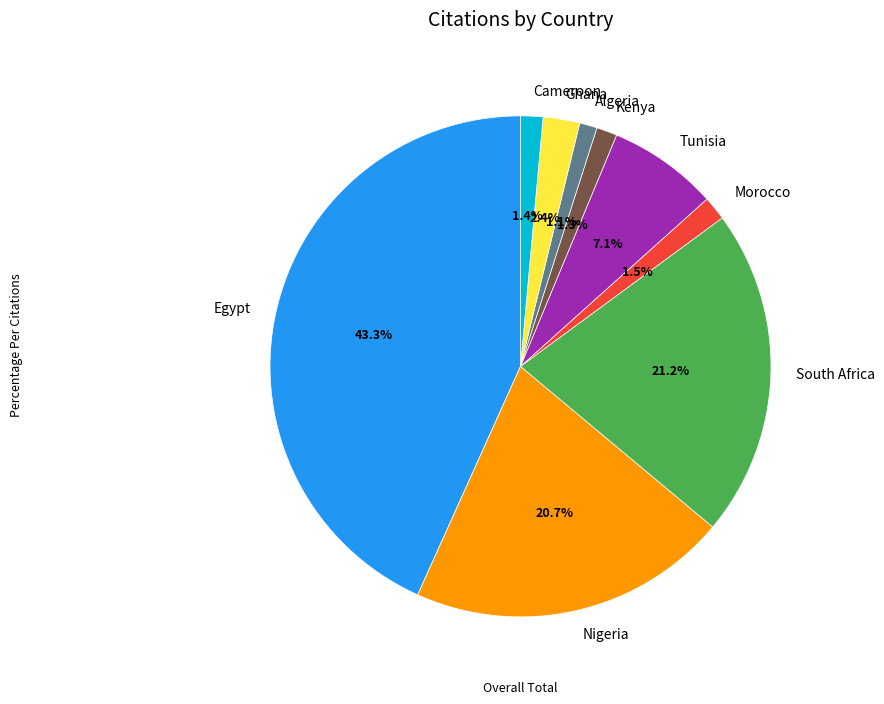

How many slices are in this pie chart?

9